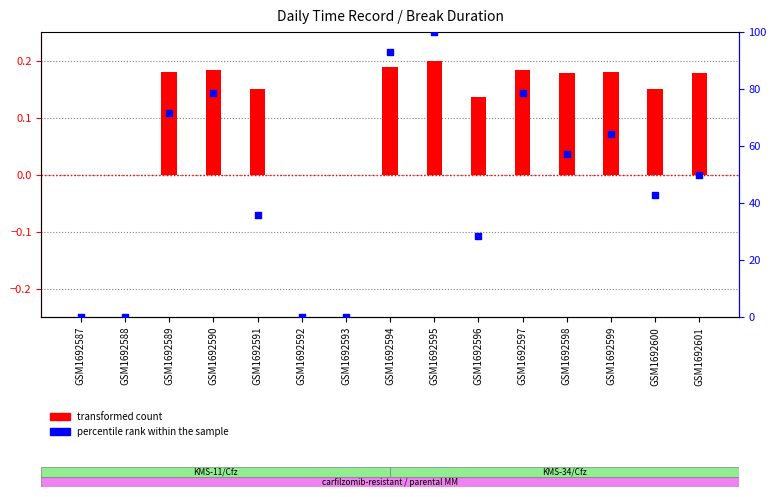

Which series has the largest total across all categories?

percentile rank within the sample